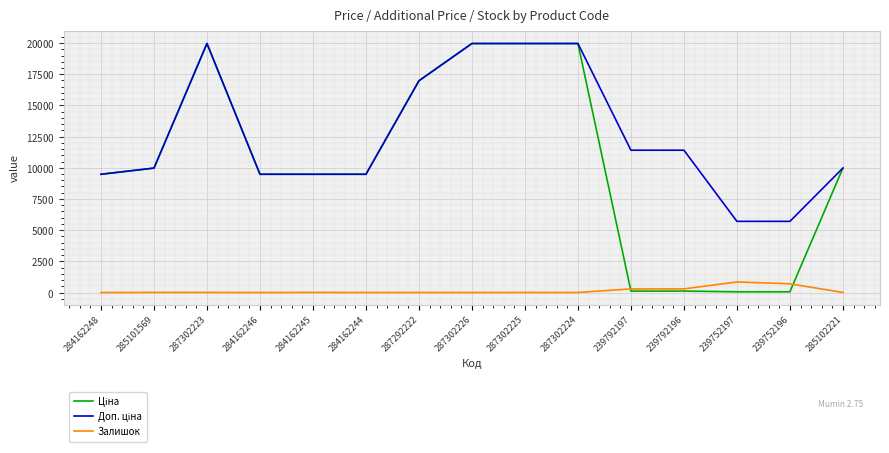

True or false: Залишок has a value of 72.9 at 239792196.

False